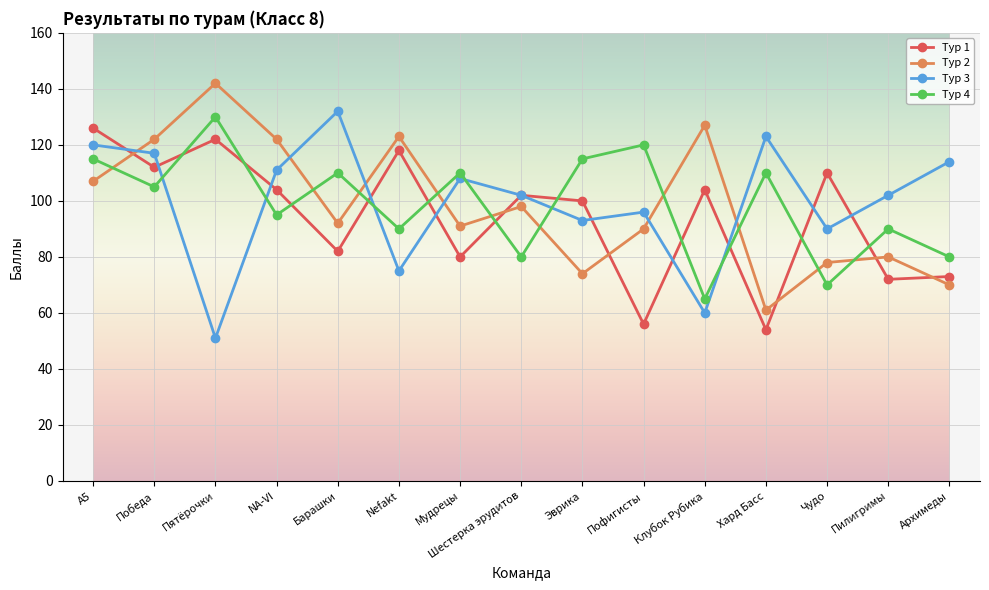

What is the lowest value of the Тур 3 series?

51